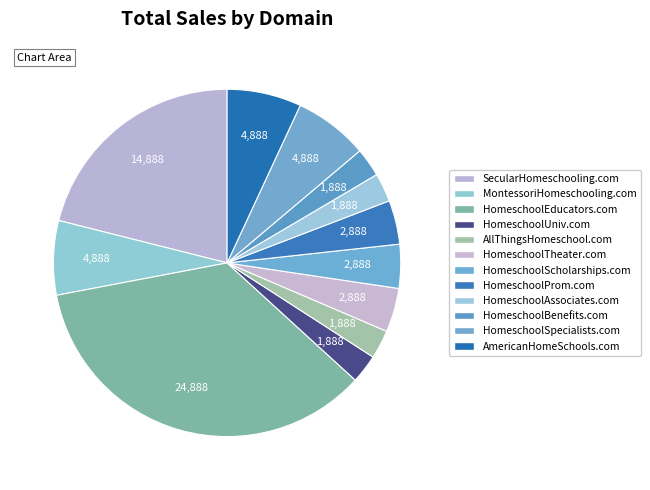

Count the number of slices in the pie.

12